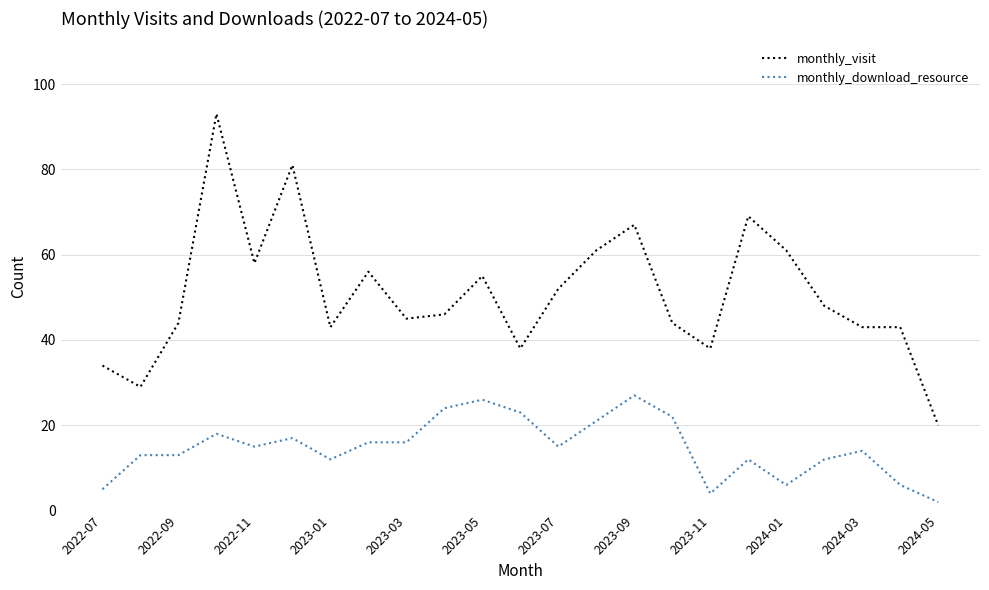

Which series has the largest range (max minus min)?

monthly_visit